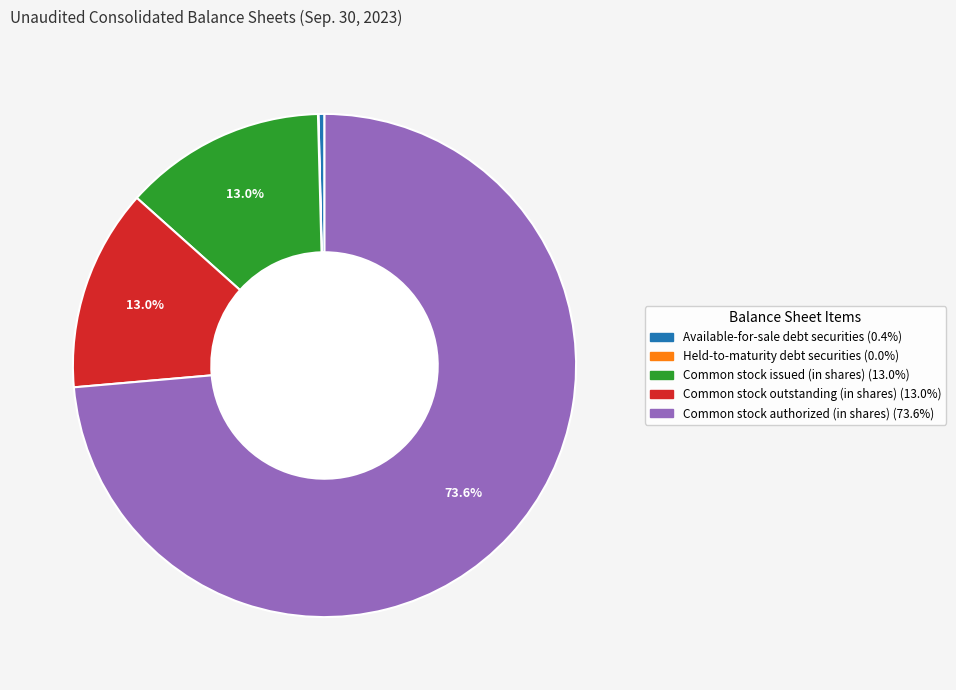

Which category has the biggest portion of the pie?

Common stock authorized (in shares)